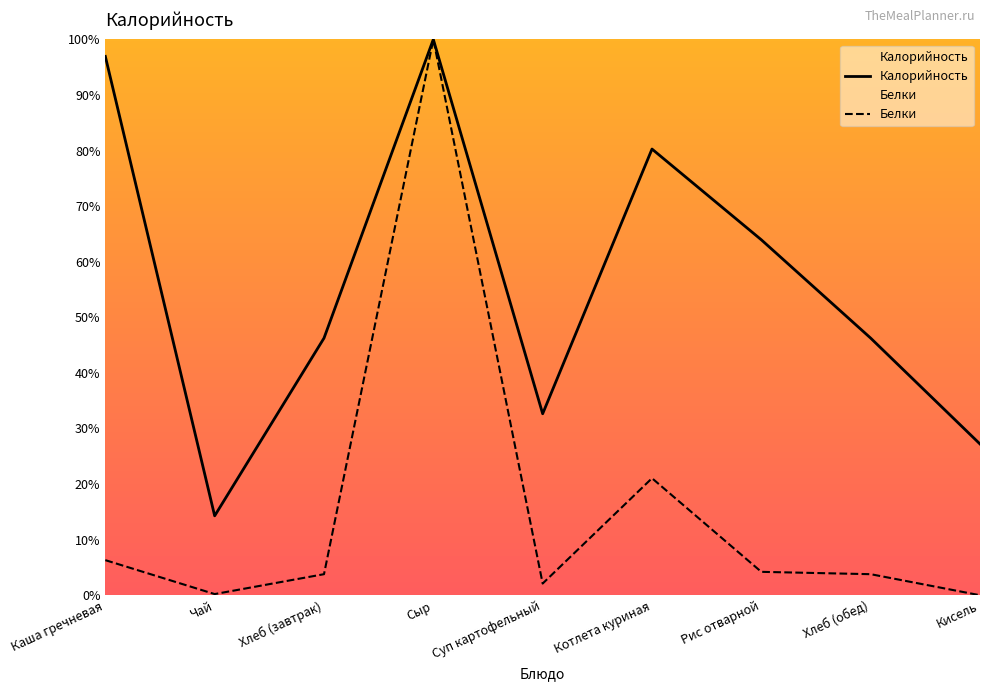

Rank the series by their maximum value, from highest to lowest.

Калорийность, Белки